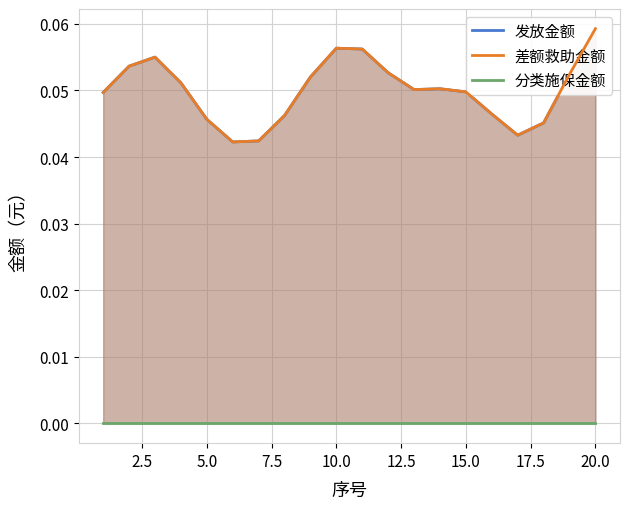

List the series in order of their peak value, lowest first.

分类施保金额, 发放金额, 差额救助金额